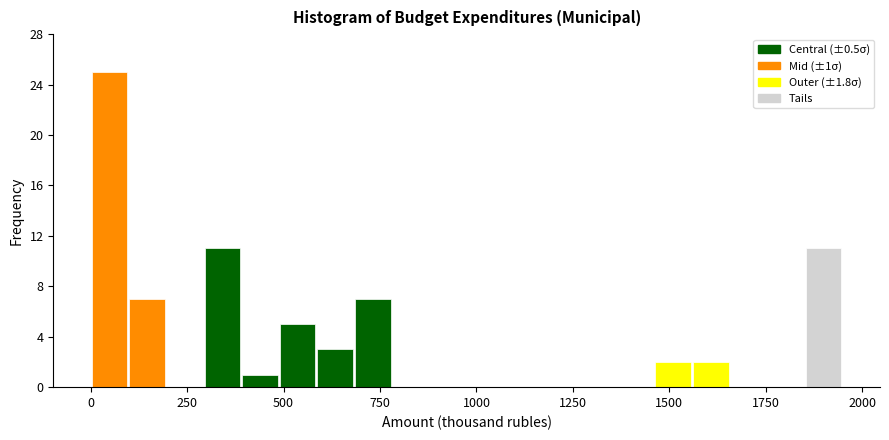

Around what value on the x-axis is the tallest bar? Give the approximate position of its centre, as read against the axis.

50